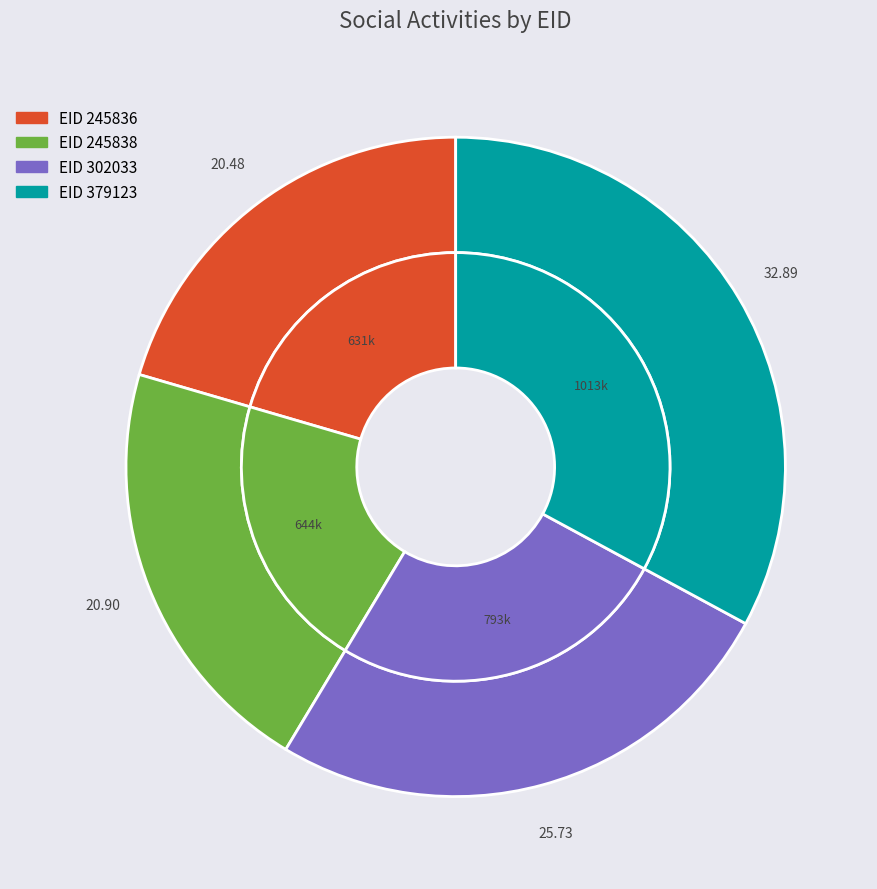

Count the number of slices in the pie.

4